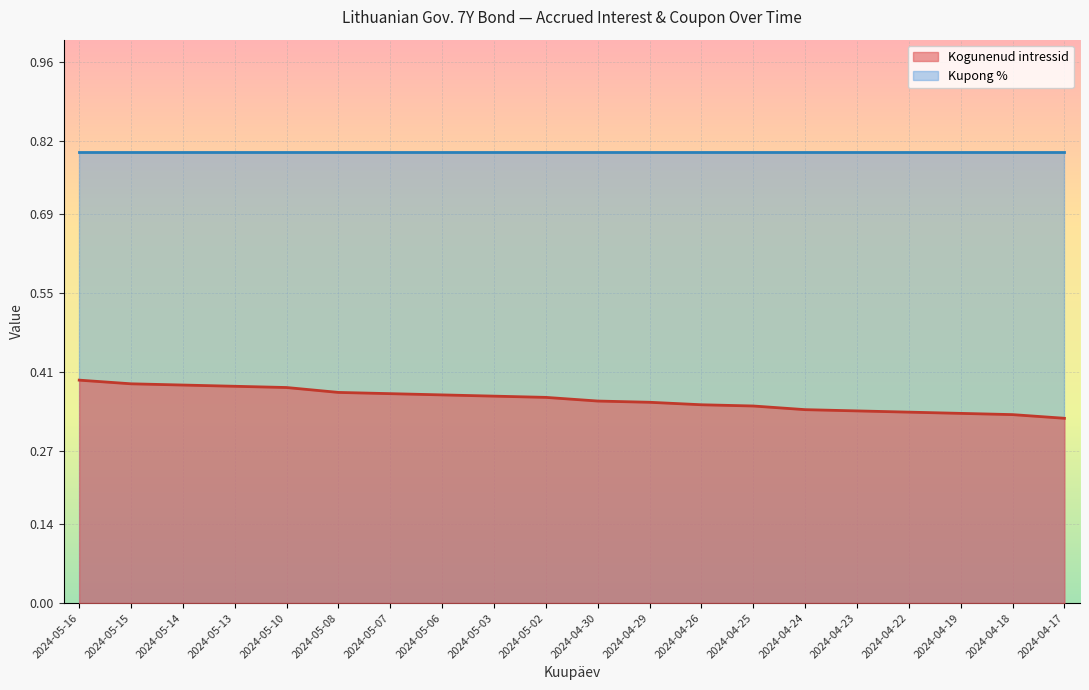

What is the change in value from 2024-05-13 to 2024-04-17?

-0.1